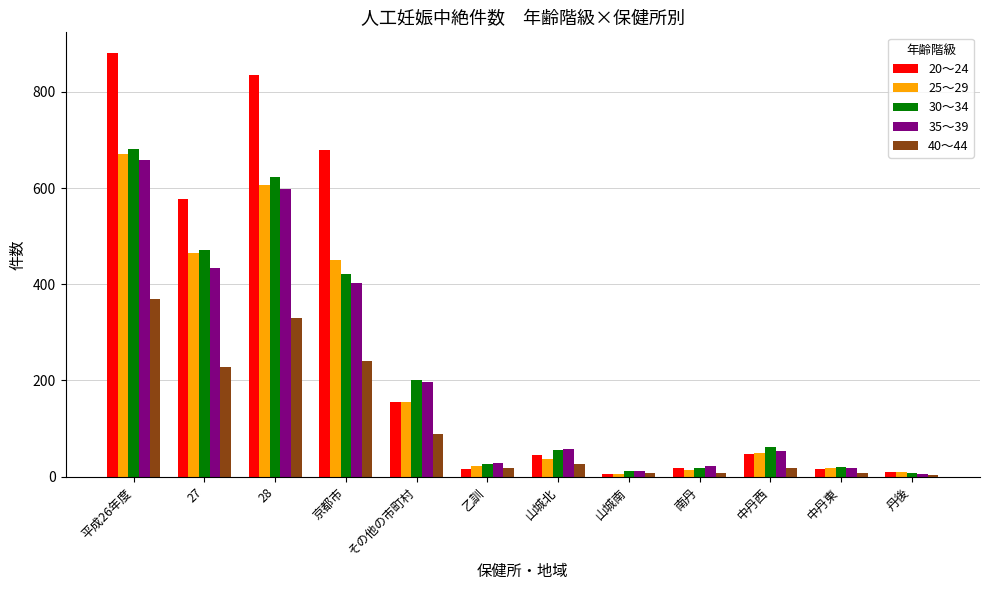

Which series changed the most between 27 and 山城南?

20～24